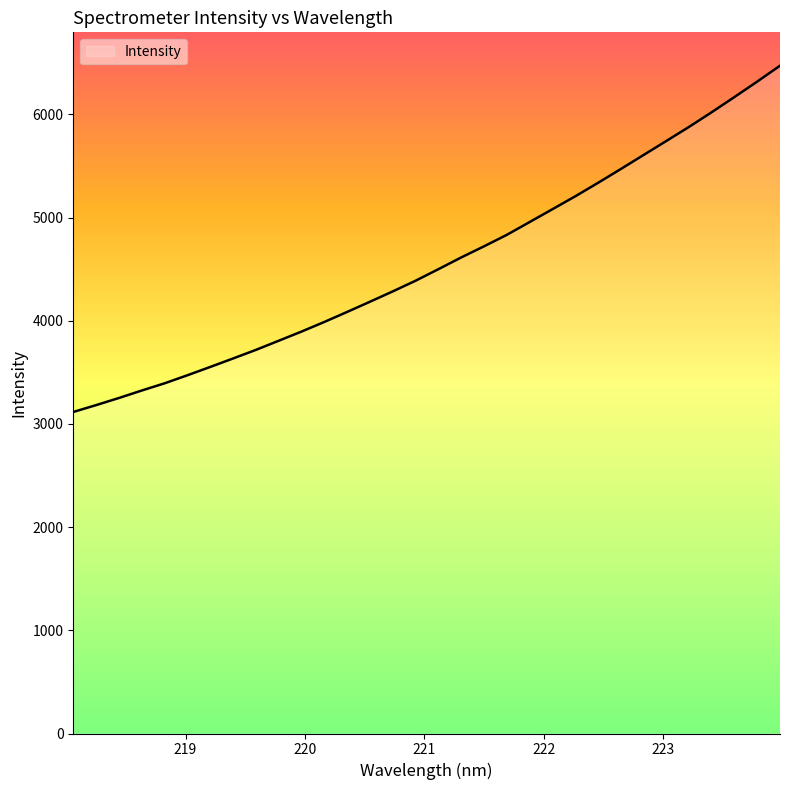

How many values are below 4499?

16